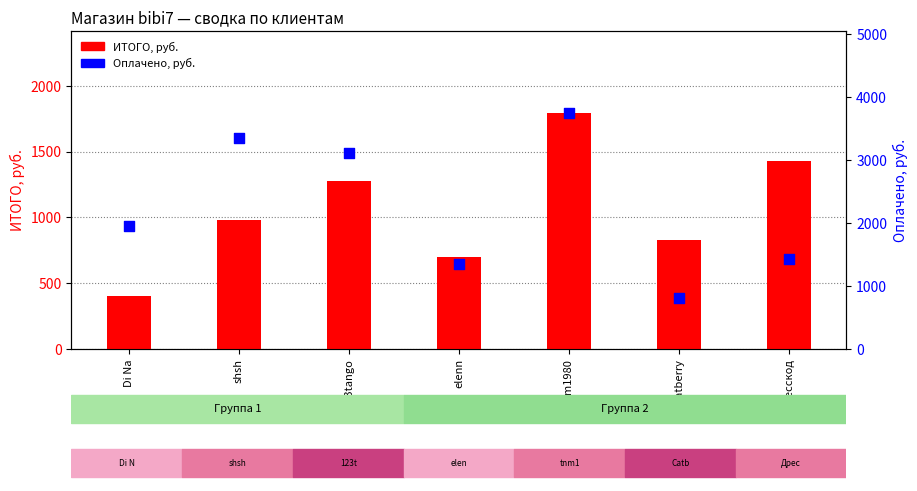

What are all the series names shown in the legend?

ИТОГО, руб., Оплачено, руб.